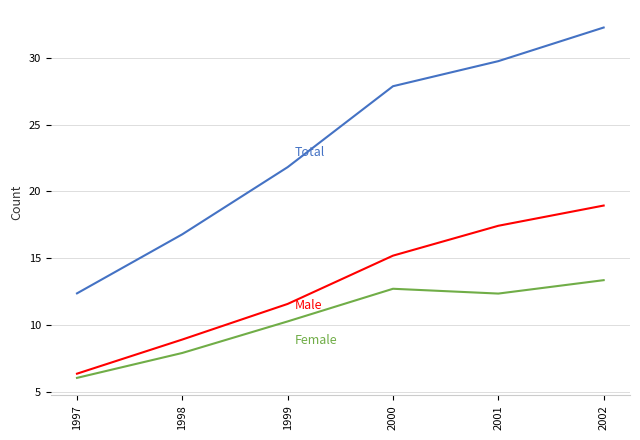

Which category has the highest value across all series?

2002